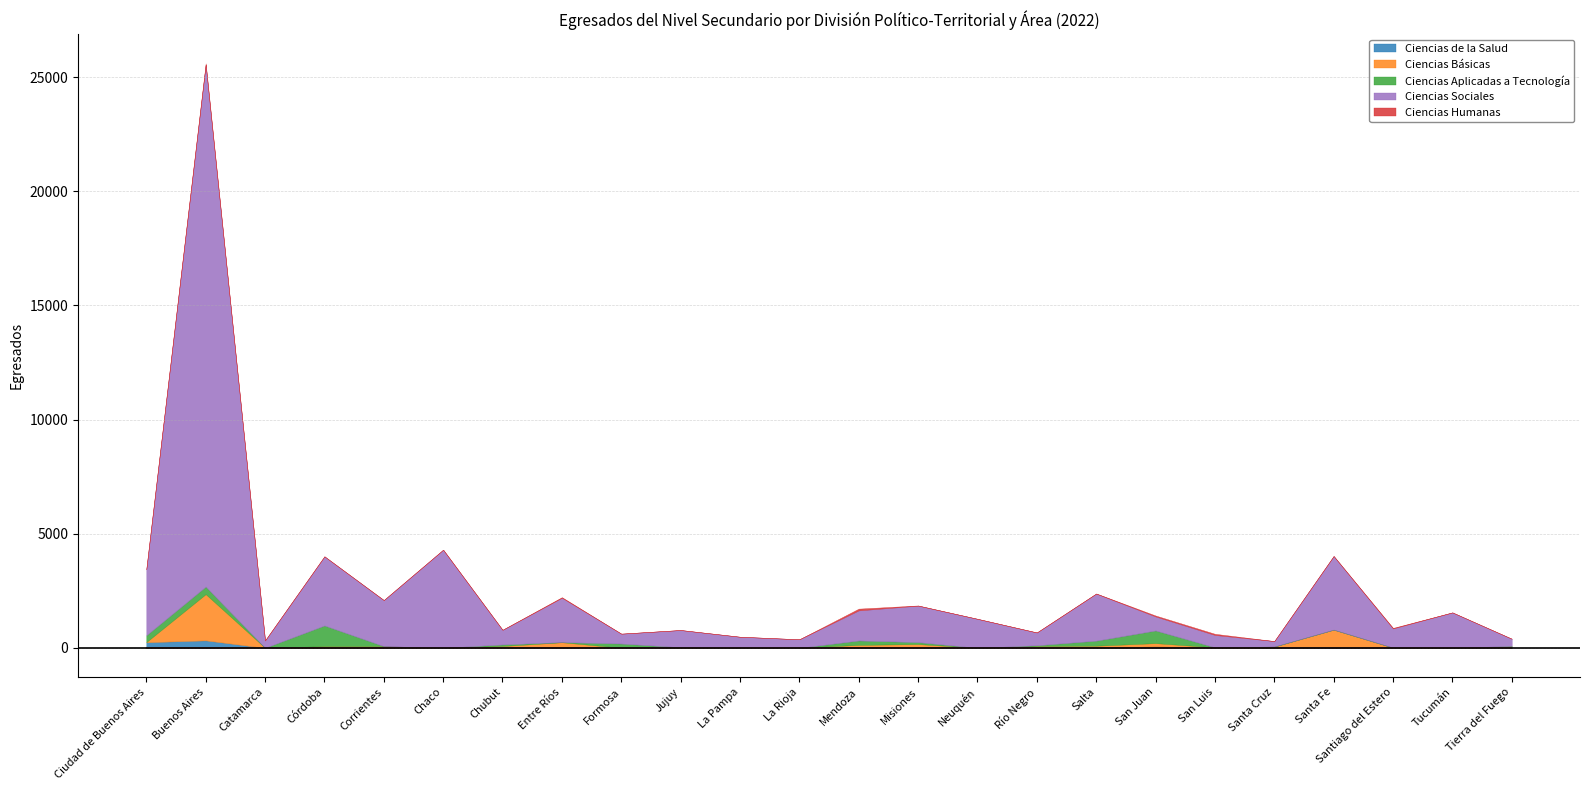

How many values in the Ciencias Aplicadas a Tecnología series exceed 4?

11